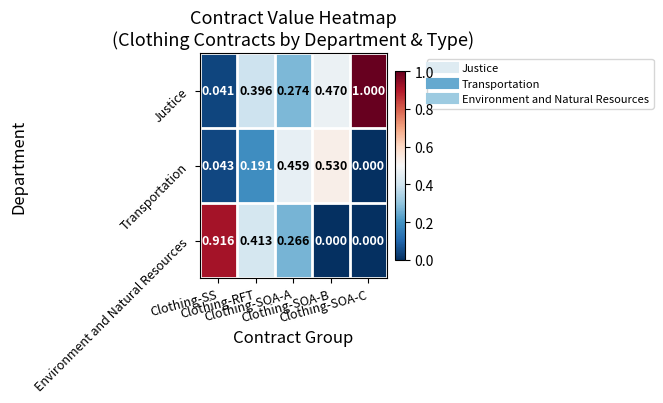

Which series has the widest spread of values?

Justice